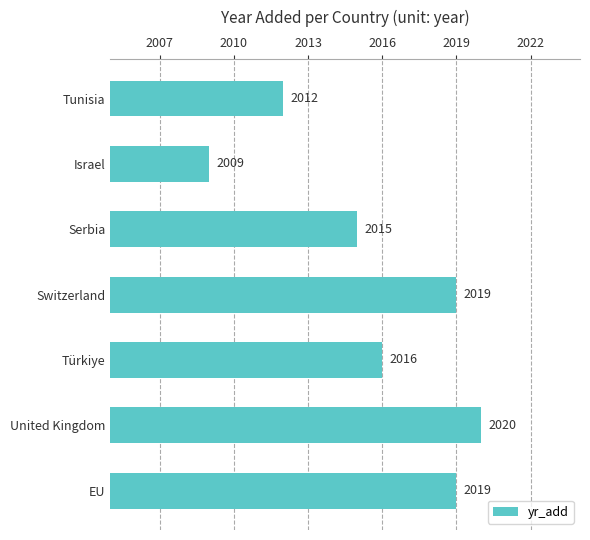

Where is the data nearest to the value 2014?

Serbia